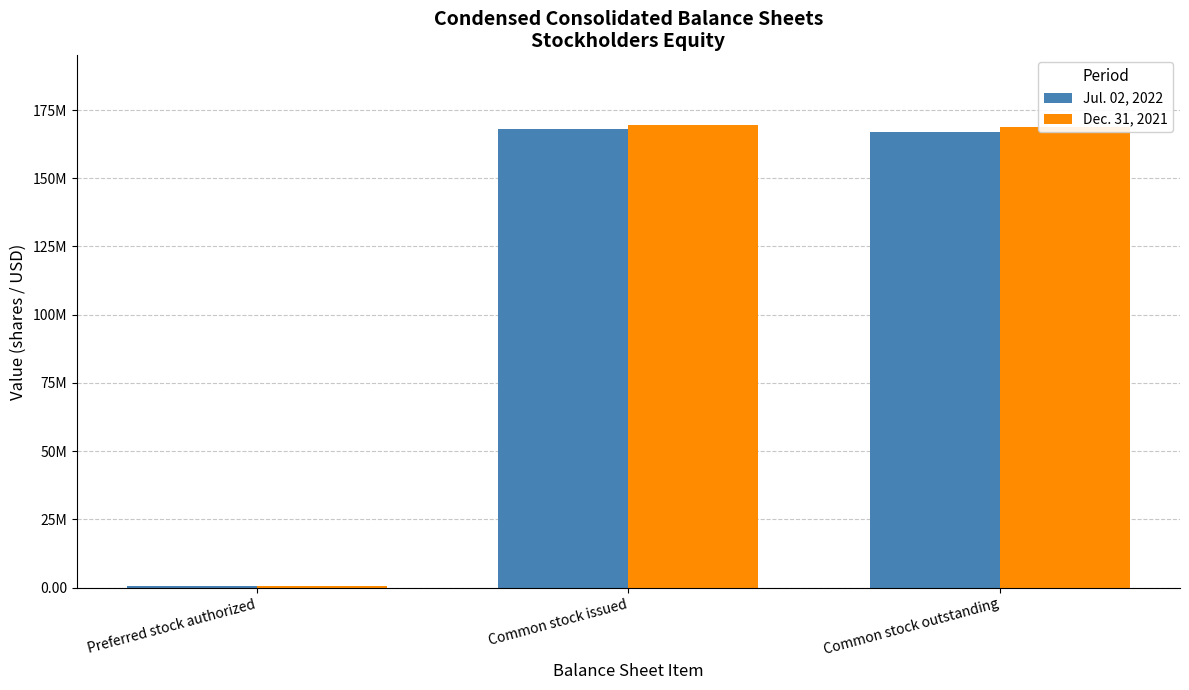

What is the highest value of the Dec. 31, 2021 series?

169600000